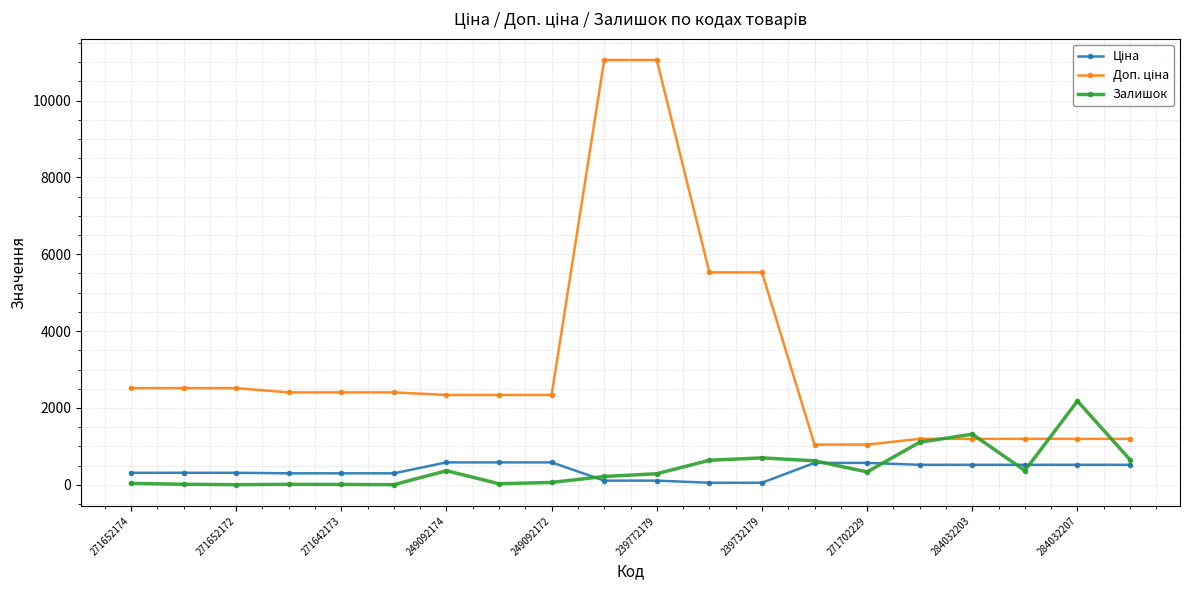

What is the greatest value displayed?

11055.0